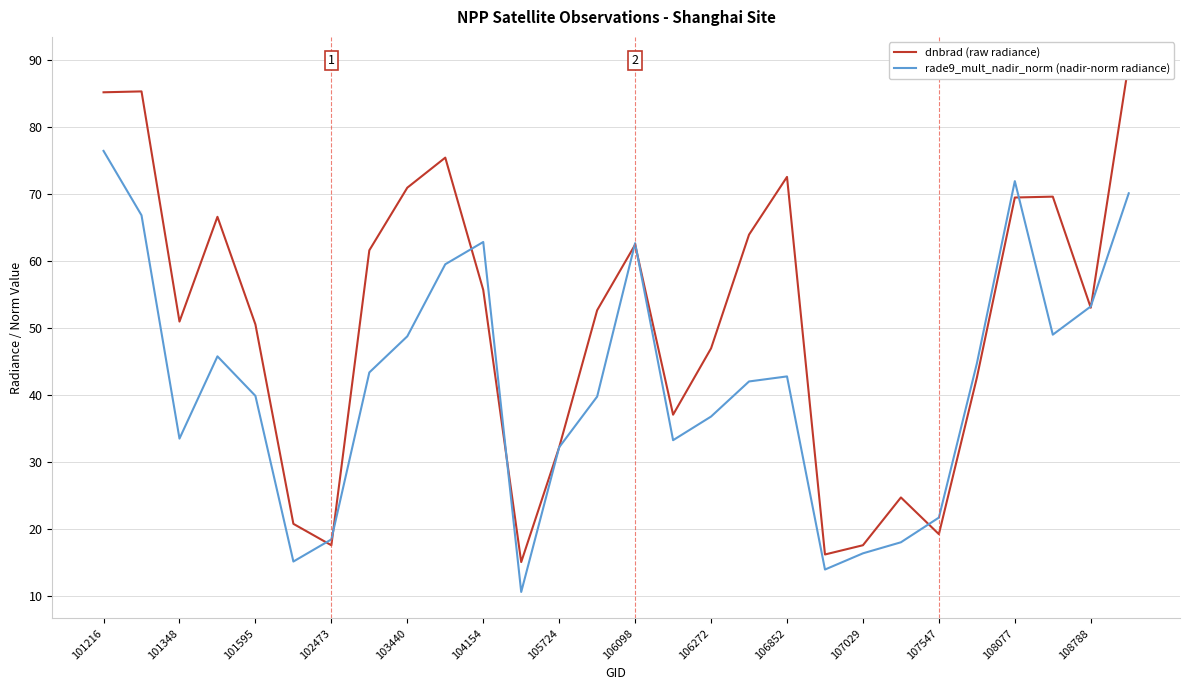

The rade9_mult_nadir_norm (nadir-norm radiance) series shows 16.4 at 107029. True or false?

True